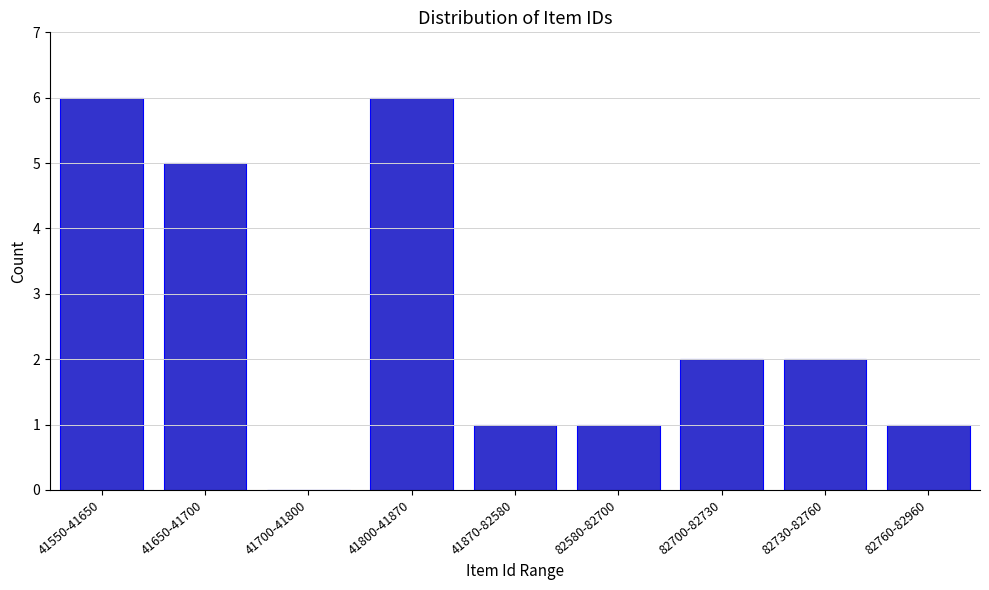

Reading right to left, what are all the values shown in this chart?

82760-82960=1	82730-82760=2	82700-82730=2	82580-82700=1	41870-82580=1	41800-41870=6	41700-41800=0	41650-41700=5	41550-41650=6